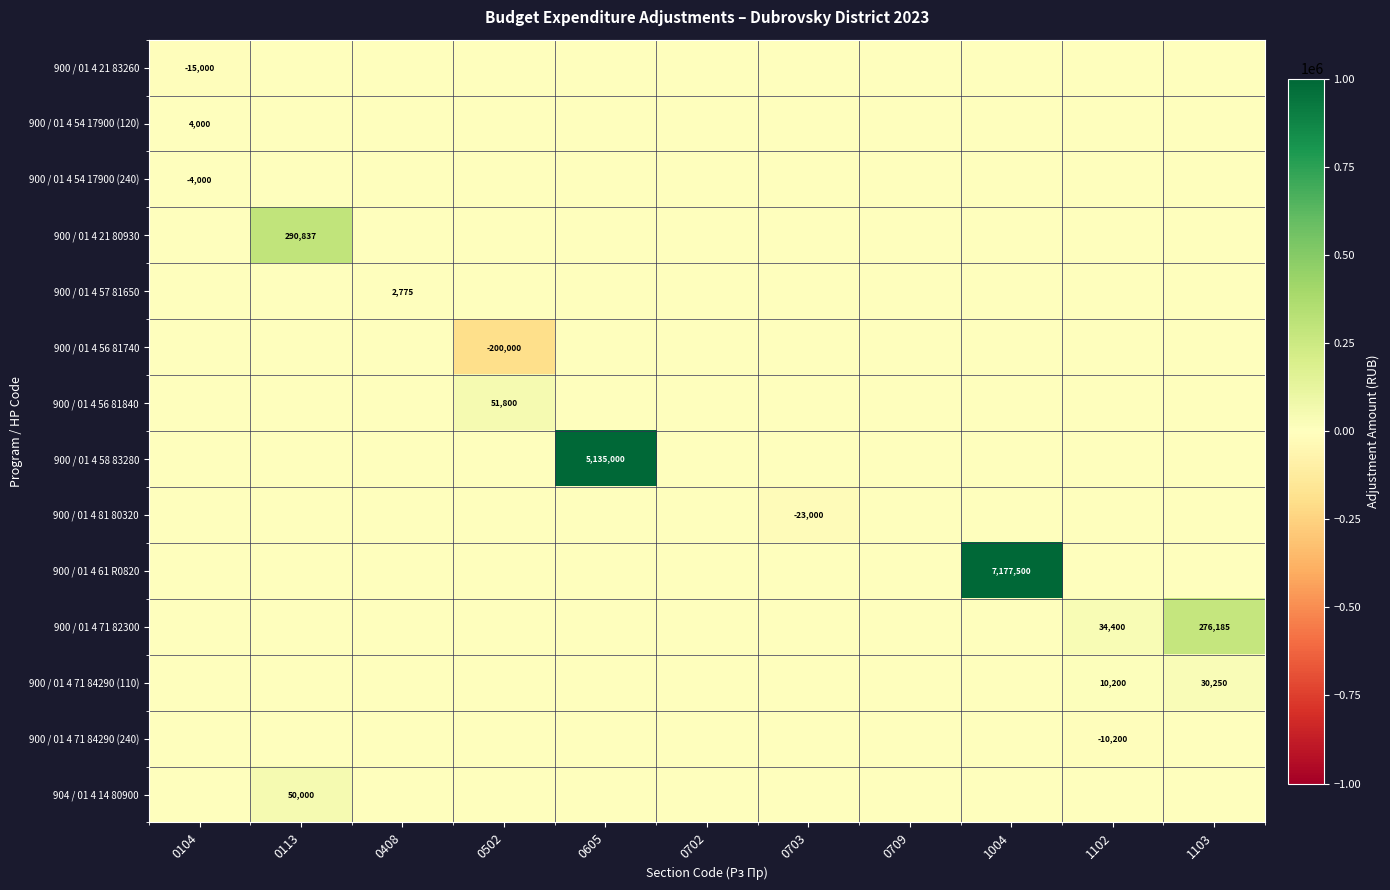

True or false: 900 / 01 4 56 81740 has a value of -200000 at 0502.

True